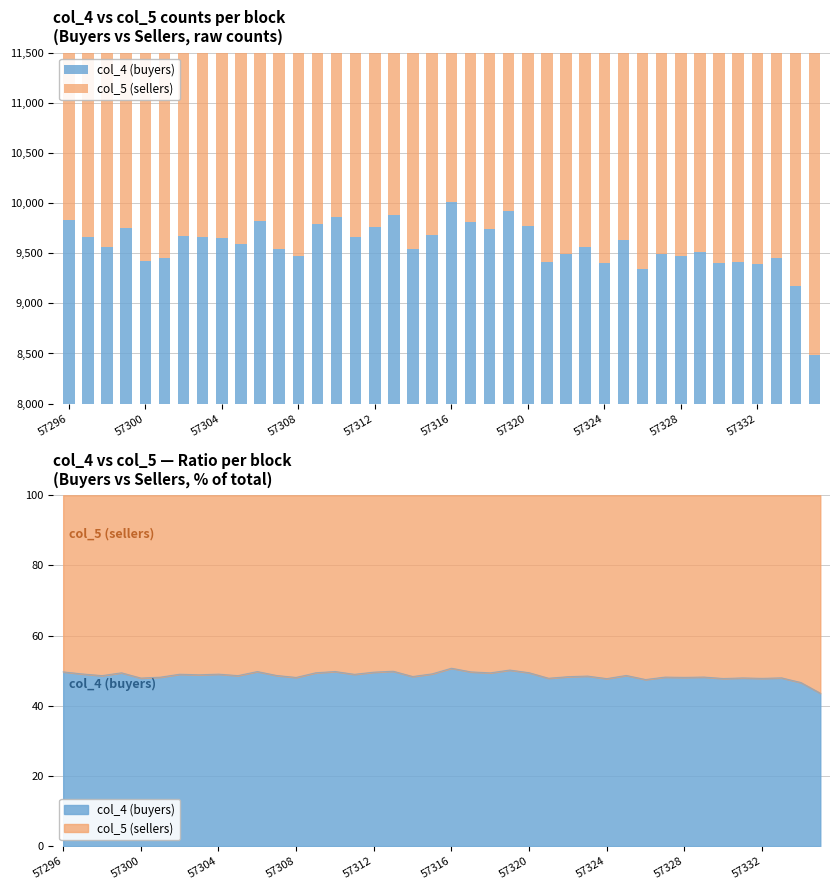

How many series are shown in this chart?

2